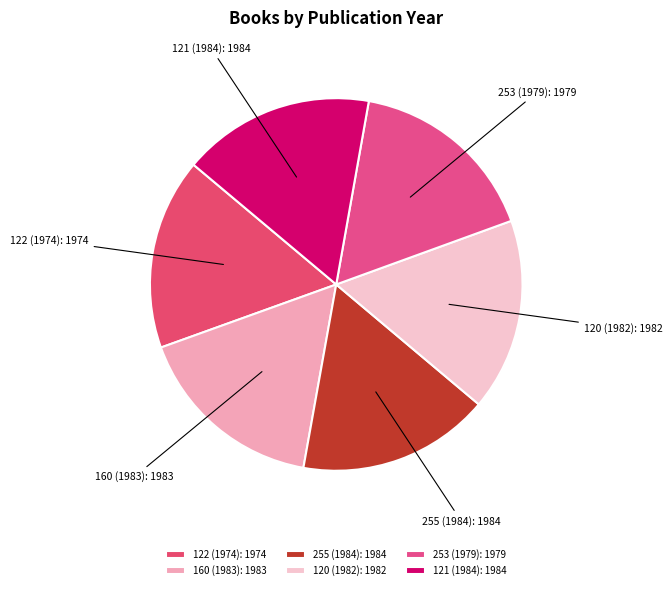

Is the sum of 253 (1979): 1979 and 255 (1984): 1984 greater than half?

No